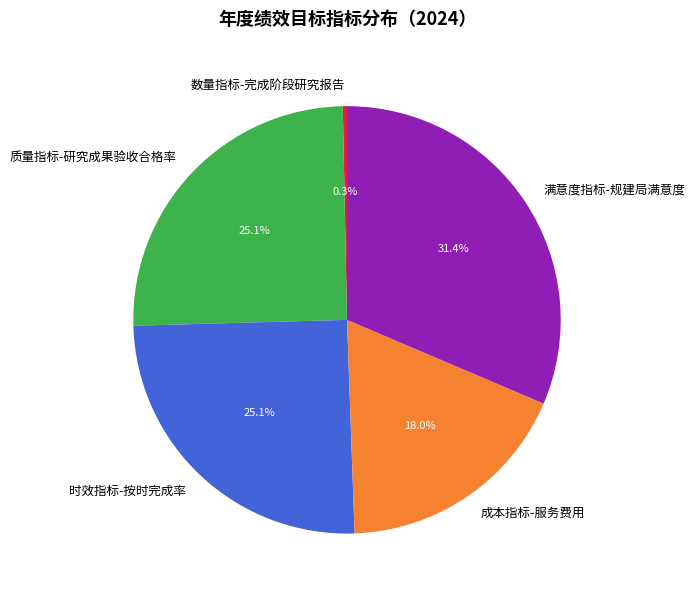

Is it true that 数量指标-完成阶段研究报告 is 0% of the pie?

True